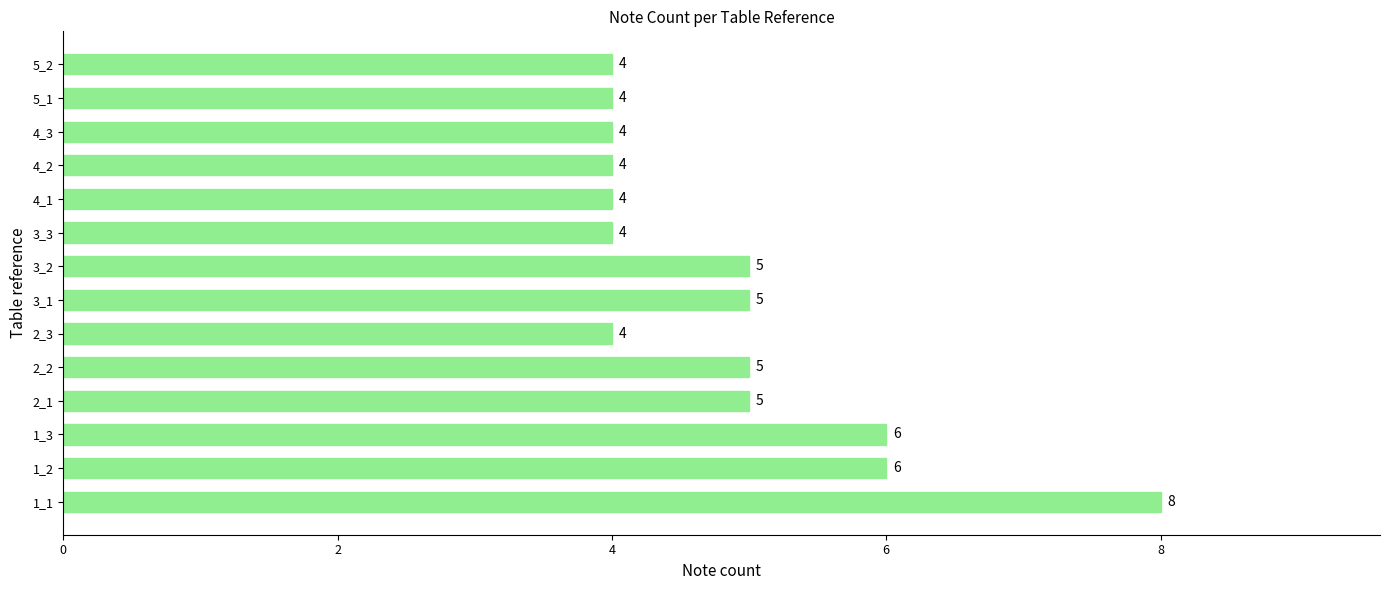

Count the values in the range 4 to 5.

11